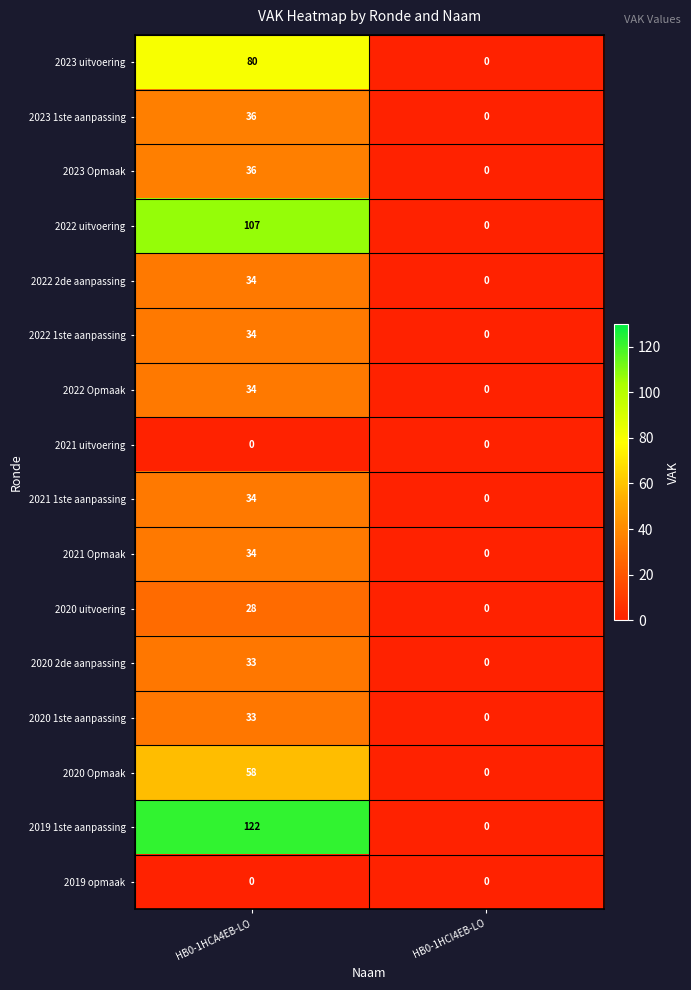

At which label does 2022 2de aanpassing reach its peak?

HB0-1HCA4EB-LO